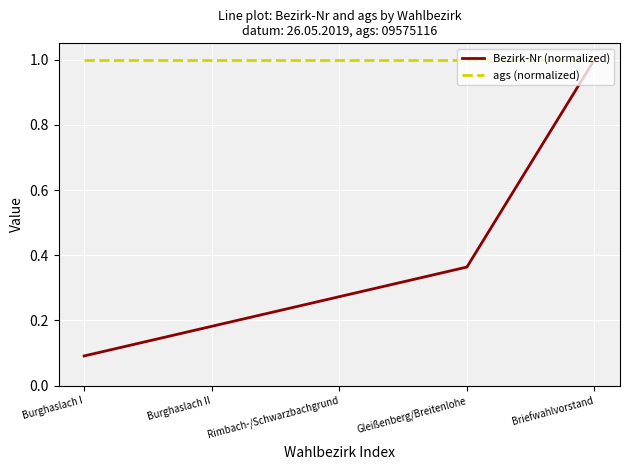

Count the number of data series in this chart.

2